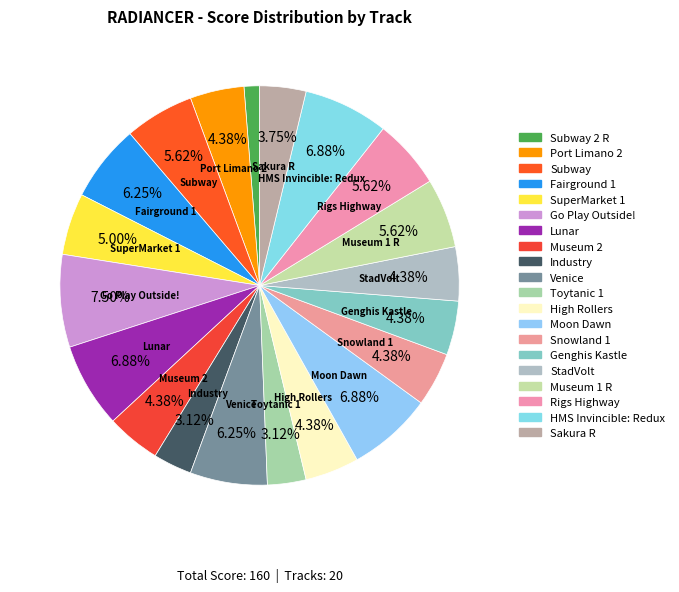

What percentage is the Venice slice, to the nearest percent?

6%